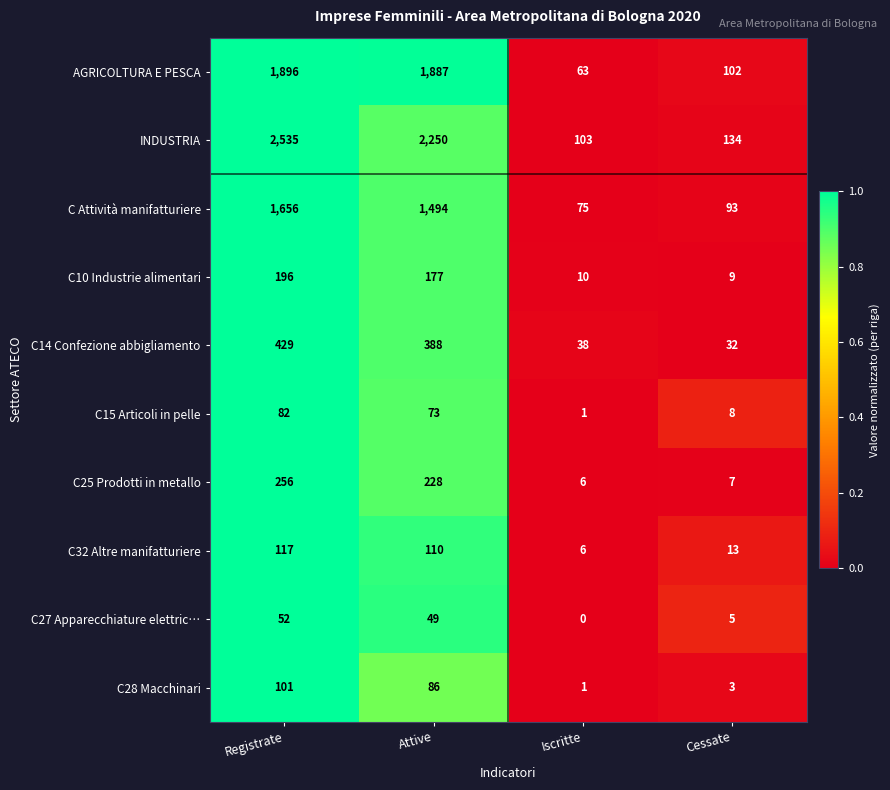

What is the average value of the C28 Macchinari series?

48